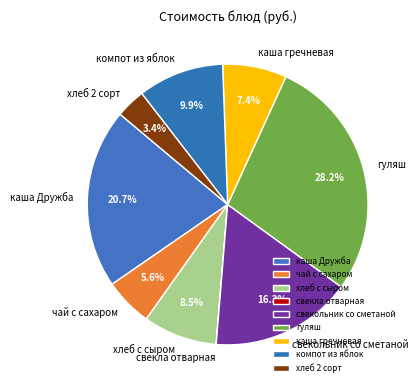

True or false: компот из яблок accounts for 1% of the total.

False